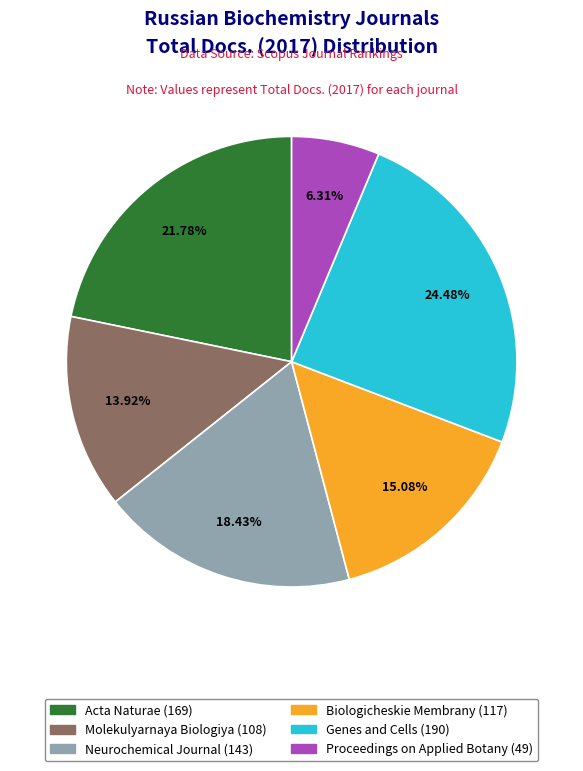

Is it true that Genes and Cells is 24% of the pie?

True